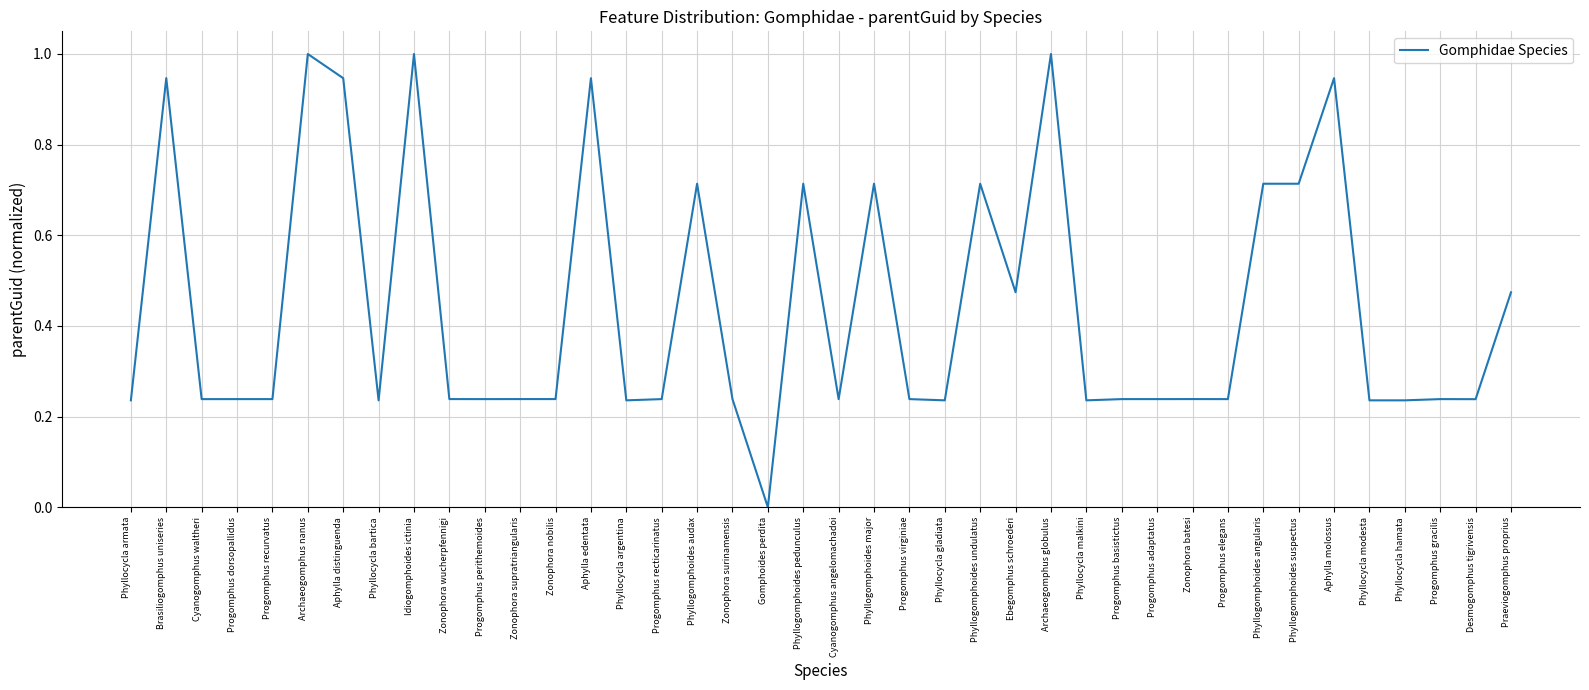

Between Brasiliogomphus uniseries and Idiogomphoides ictinia, which is larger?

Idiogomphoides ictinia